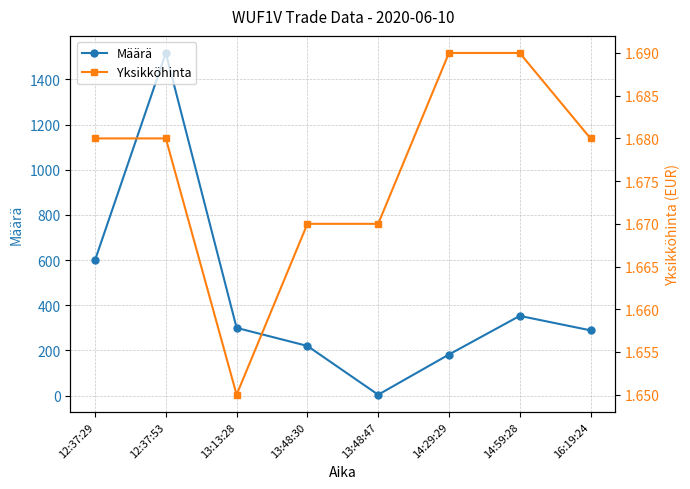

What is the sum of the Yksikköhinta values at 16:19:24 and 13:48:30?

3.3